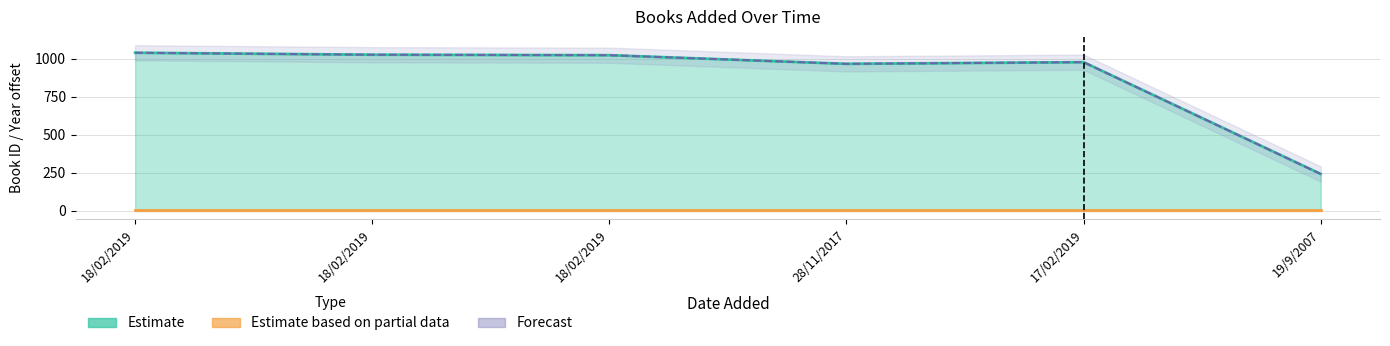

Approximately how many times larger is the value at 18/02/2019 compared to 18/02/2019?

1.0